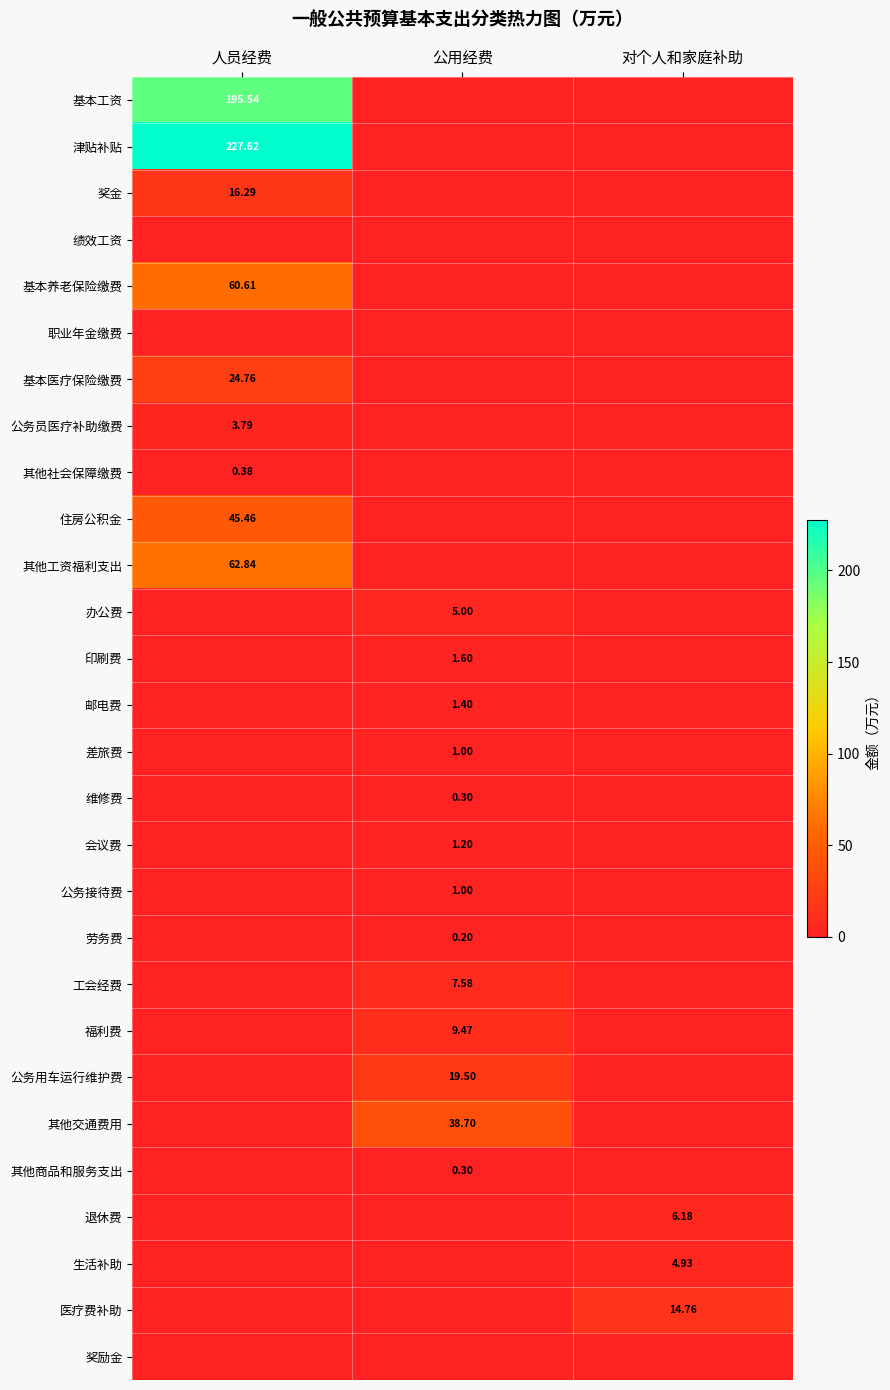

What is the difference between the 工会经费 values at 公用经费 and 人员经费?

7.6